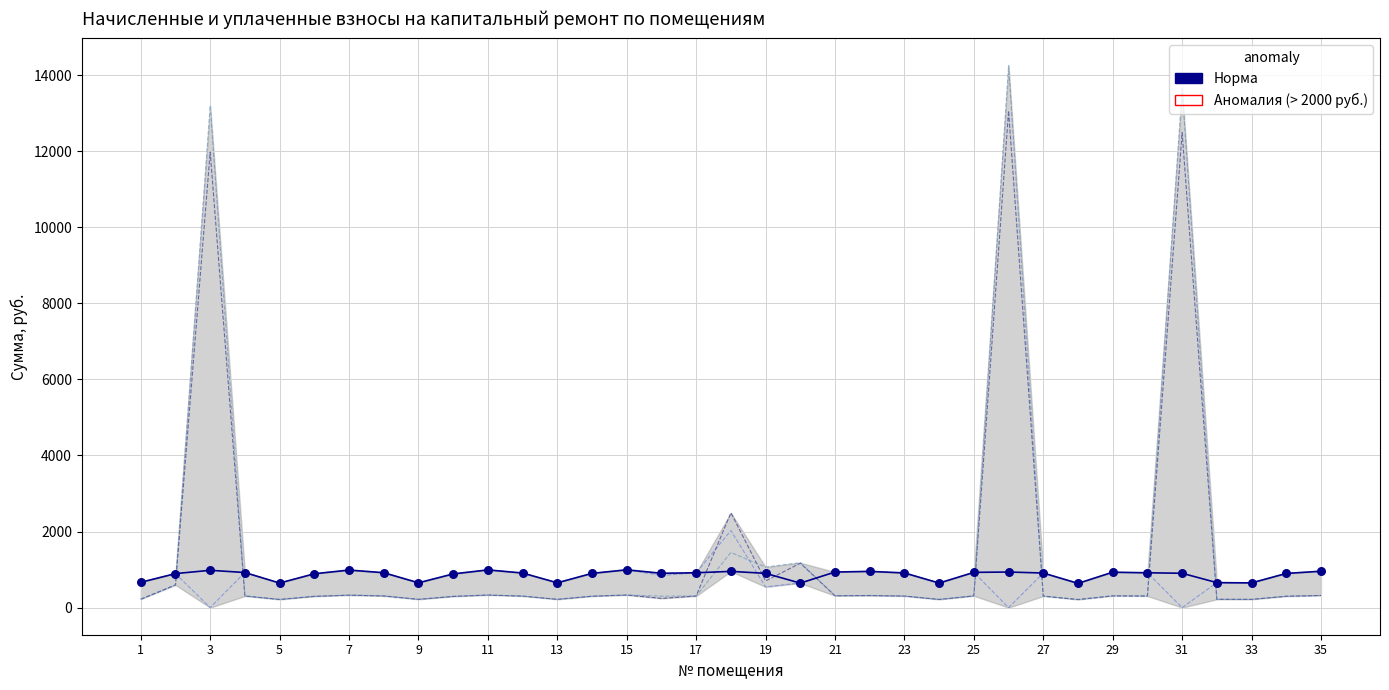

What is the greatest value displayed?

14250.5